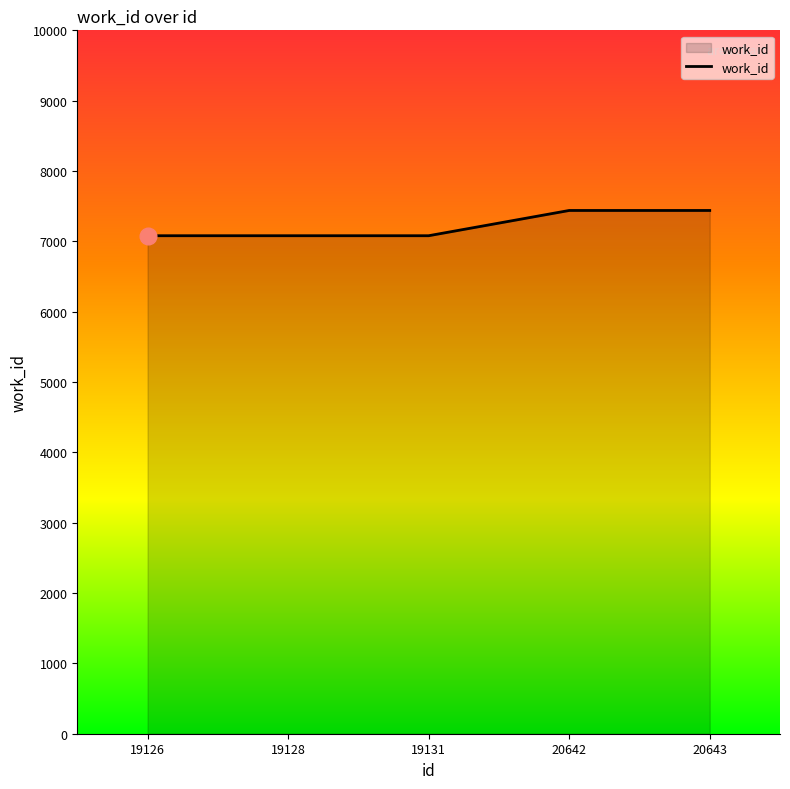

Is it true that the value at 20643 is 7439?

True